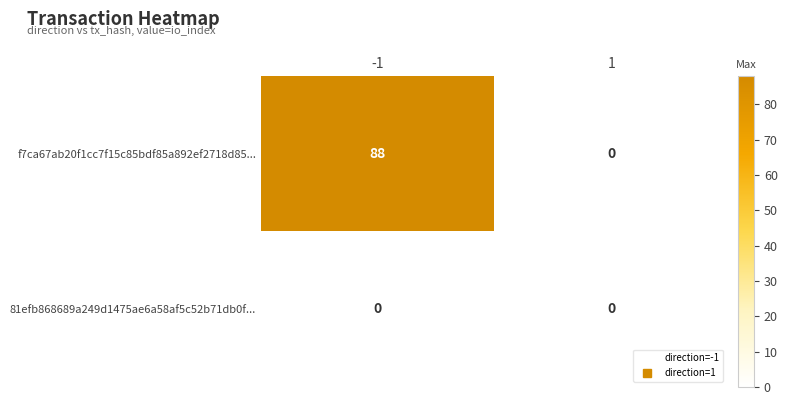

Which series has the largest total across all categories?

f7ca67ab20f1cc7f15c85bdf85a892ef2718d85...